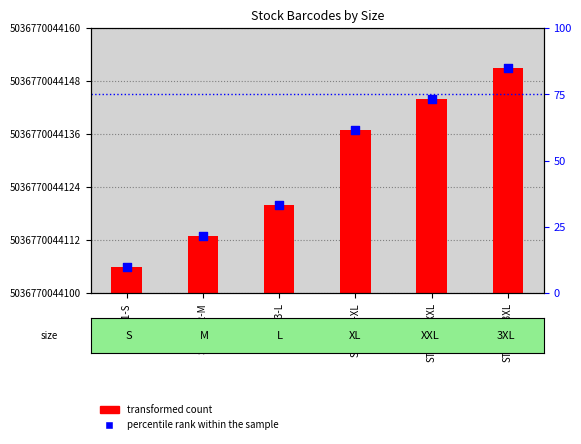

Which series contains the lowest Y value?

transformed count